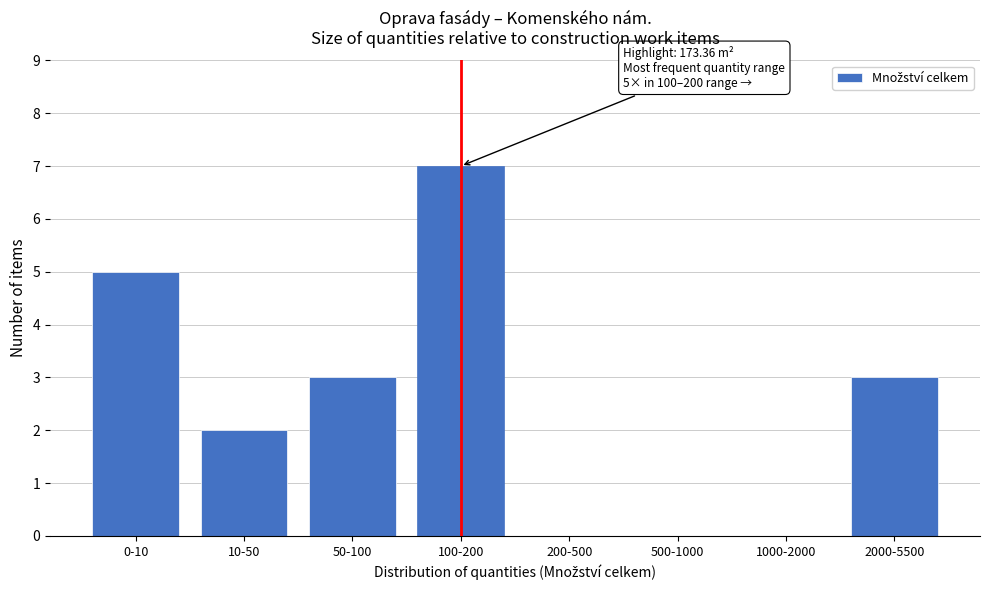

Reading right to left, extract all data points from this chart.

2000-5500=3	1000-2000=0	500-1000=0	200-500=0	100-200=7	50-100=3	10-50=2	0-10=5